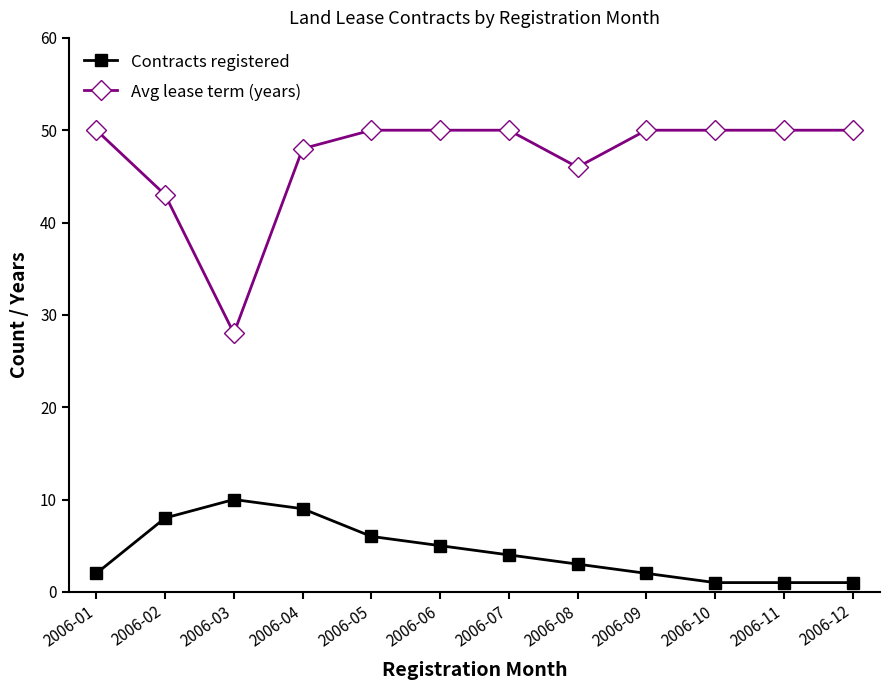

What is the greatest value displayed?

50